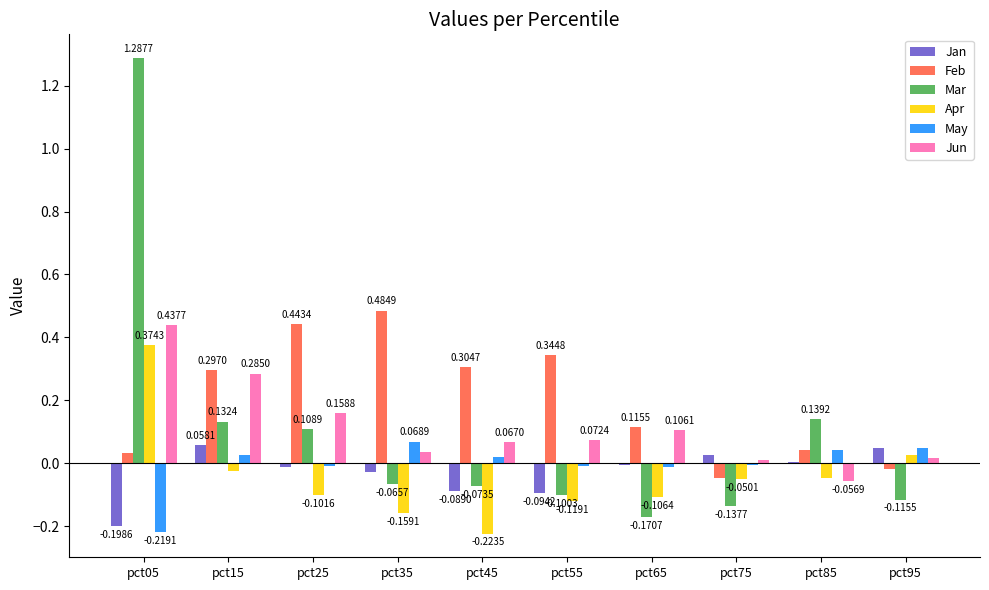

What is the sum of all Mar values?

1.0